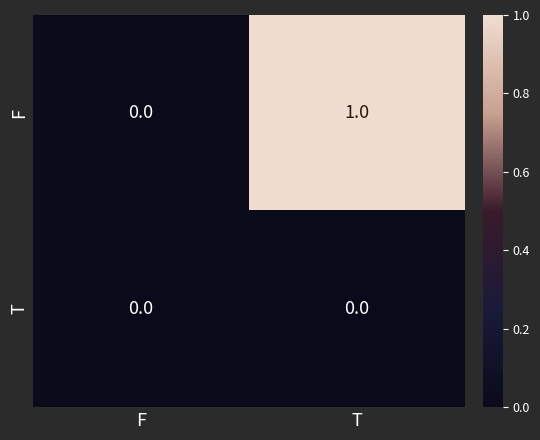

At which label does F reach its minimum?

F